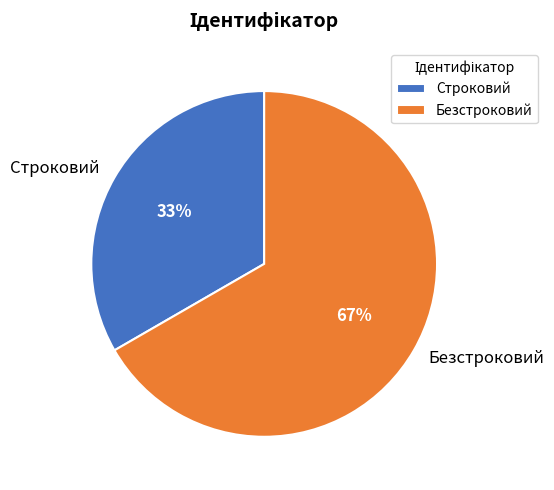

True or false: Строковий accounts for 28% of the total.

False